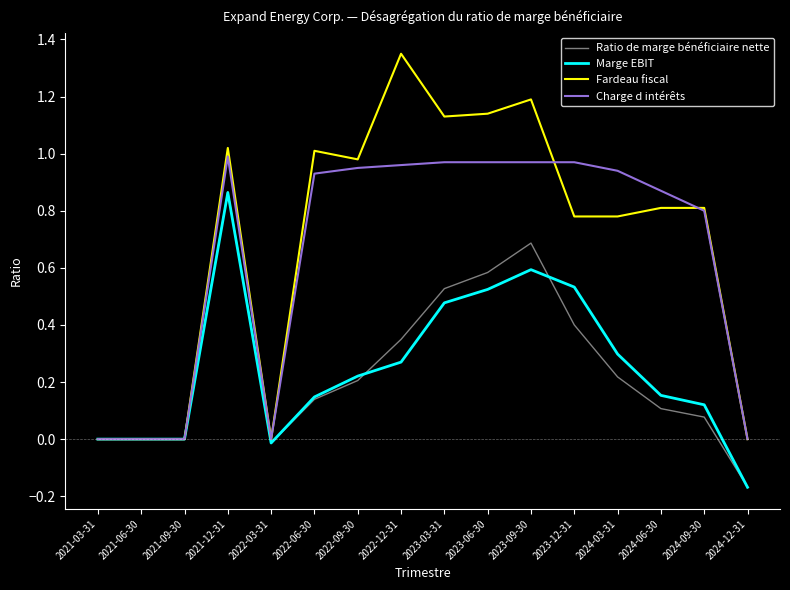

Between 2023-03-31 and 2023-06-30, which series saw the biggest shift?

Ratio de marge bénéficiaire nette